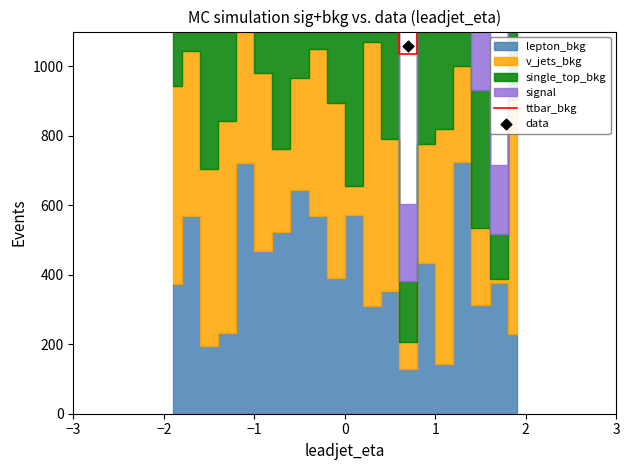

Which series has the largest total across all categories?

ttbar_bkg